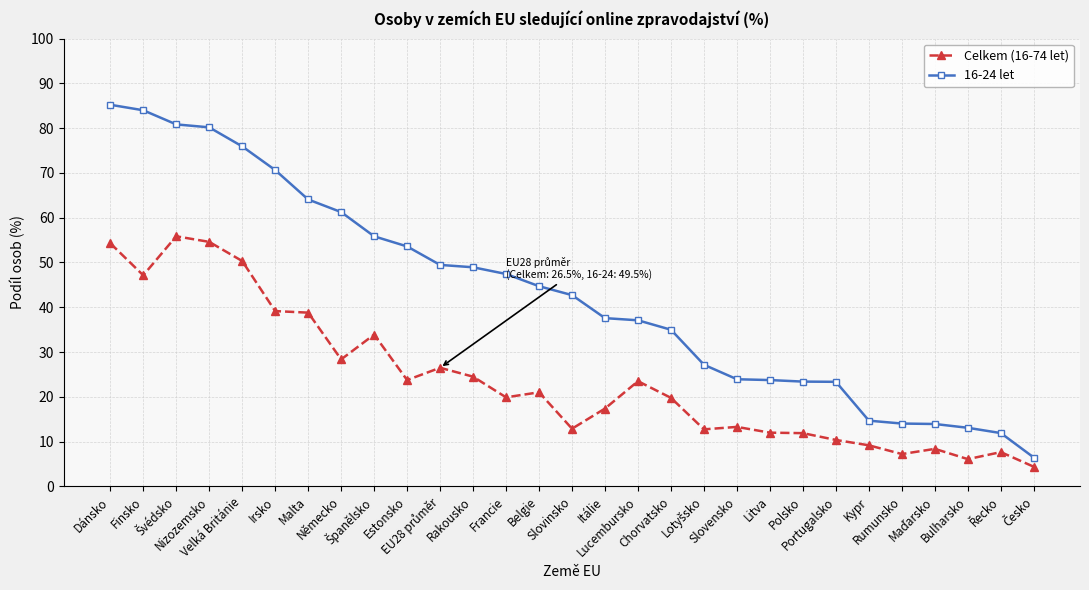

Is the value of 16-24 let at Kypr greater than the value of Celkem (16-74 let) at Finsko?

No